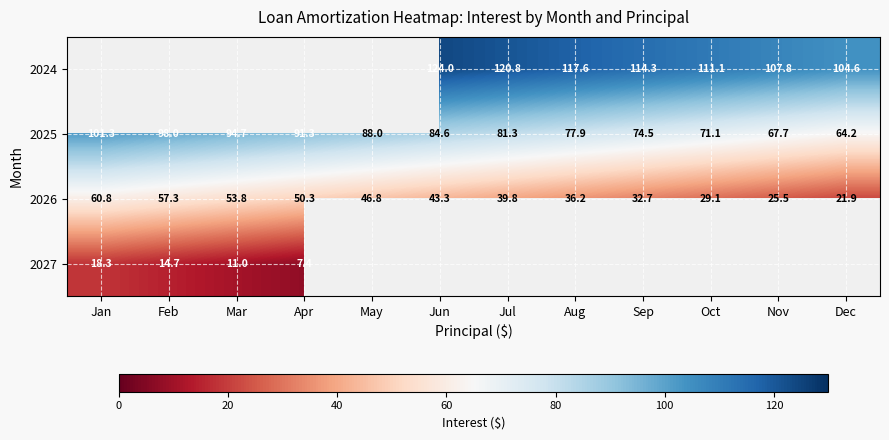

What is the difference between the second highest and second lowest values in the 2025 series?

30.3